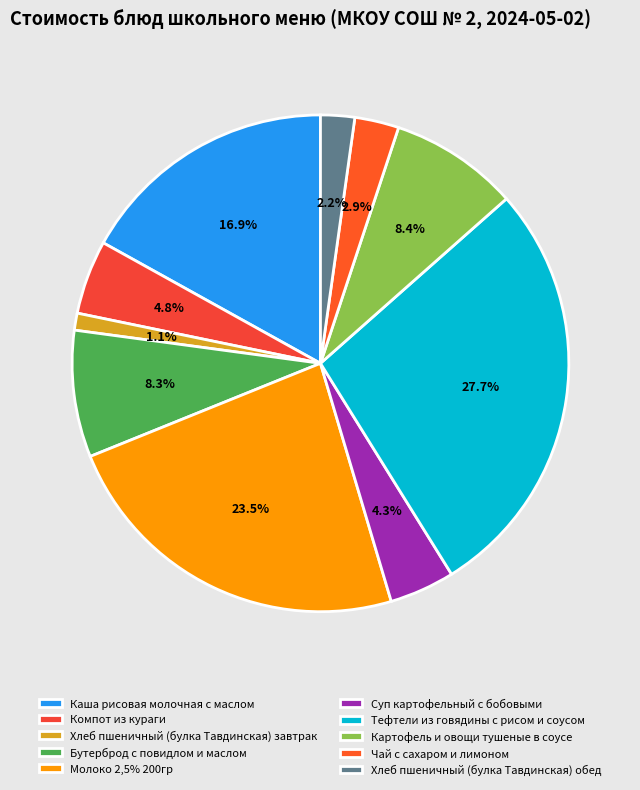

What is the largest slice in the pie chart?

Тефтели из говядины с рисом и соусом